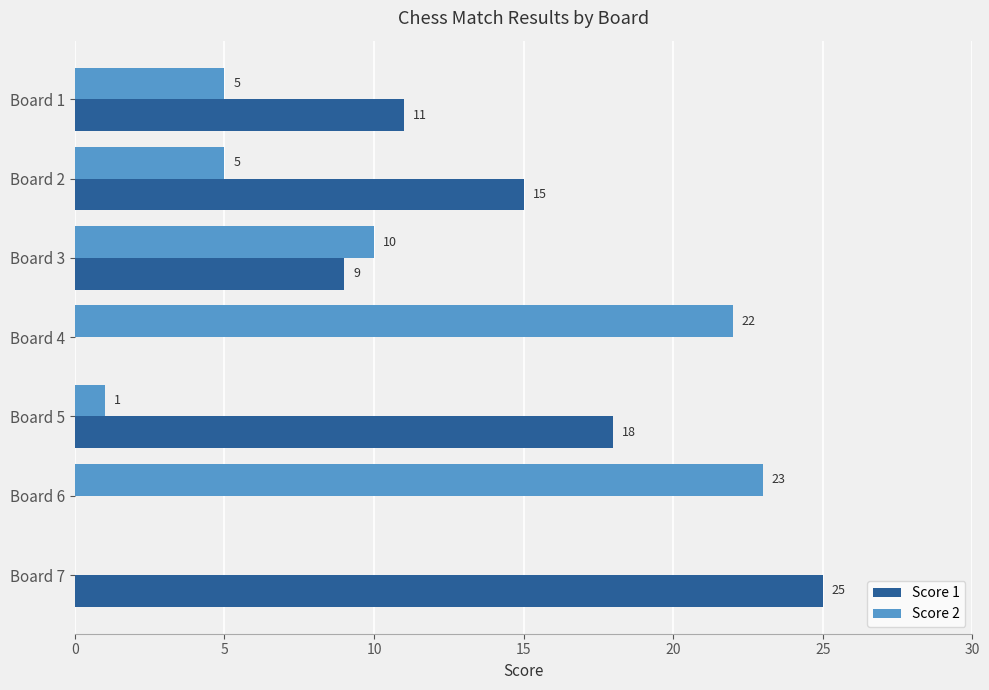

Which series has the largest total across all categories?

Score 1